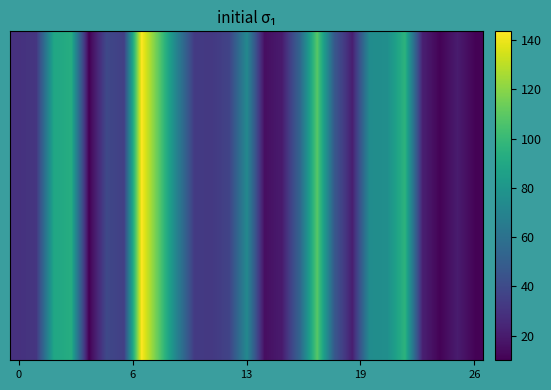

Is it true that the value at 5 is 14.9?

False